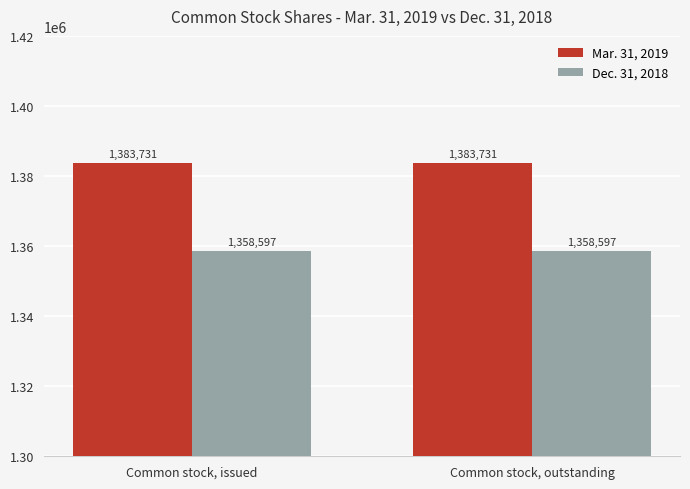

Rank the series at Common stock, issued from lowest to highest value.

Dec. 31, 2018, Mar. 31, 2019